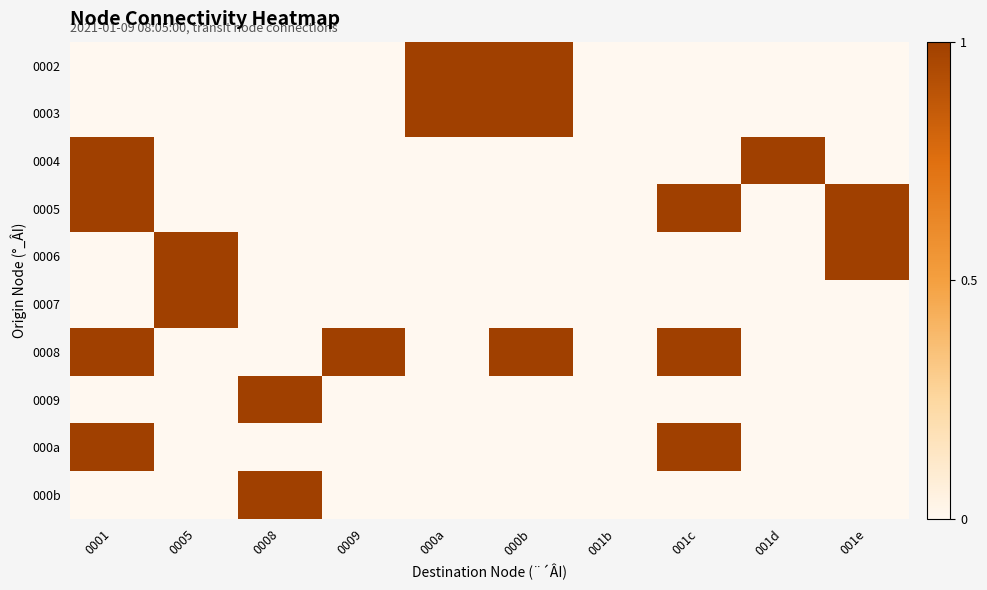

What is the difference between the highest and lowest values at 001e?

1